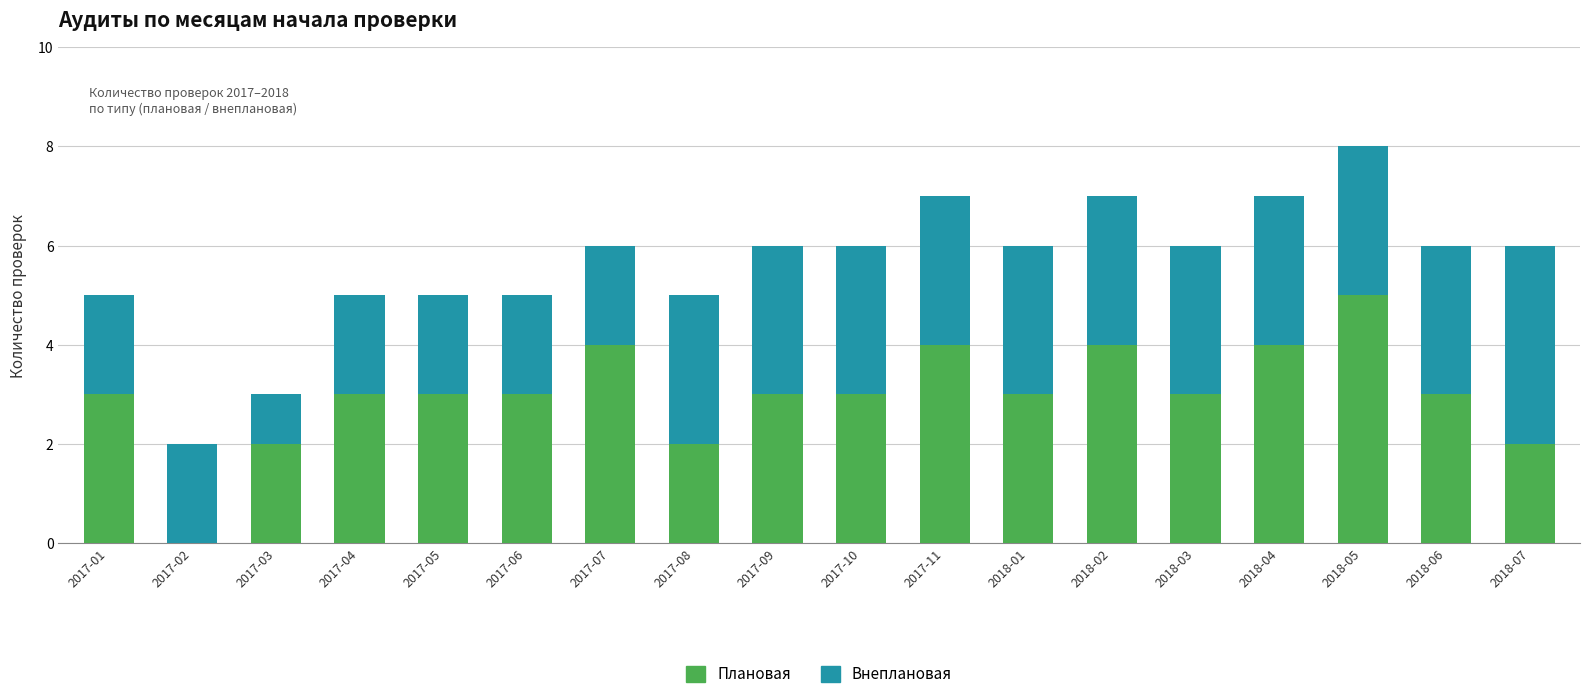

What is the sum of the Плановая values at 2017-07 and 2018-06?

7